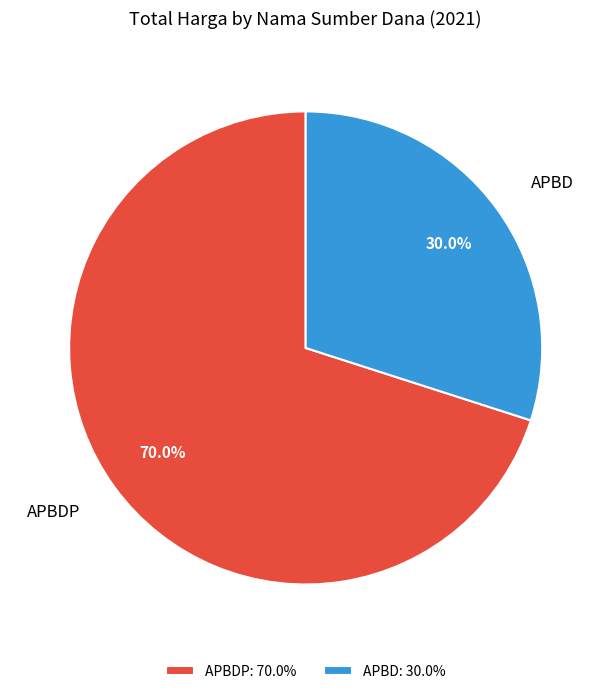

The APBD slice represents 1% of the pie. True or false?

False